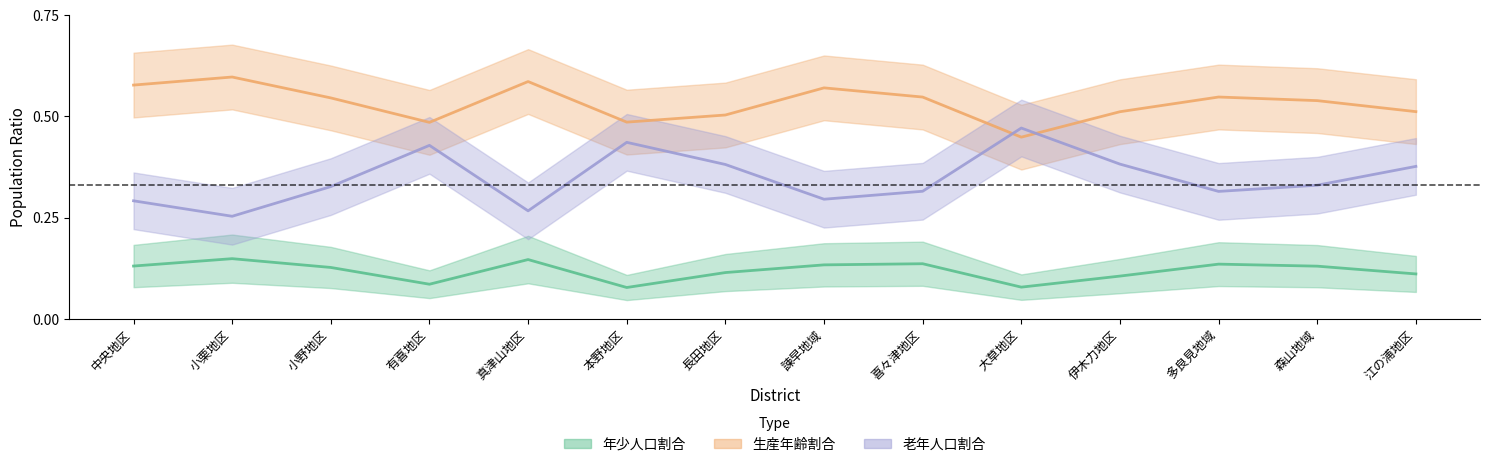

True or false: 年少人口割合 and 生産年齢割合 intersect in this chart.

False